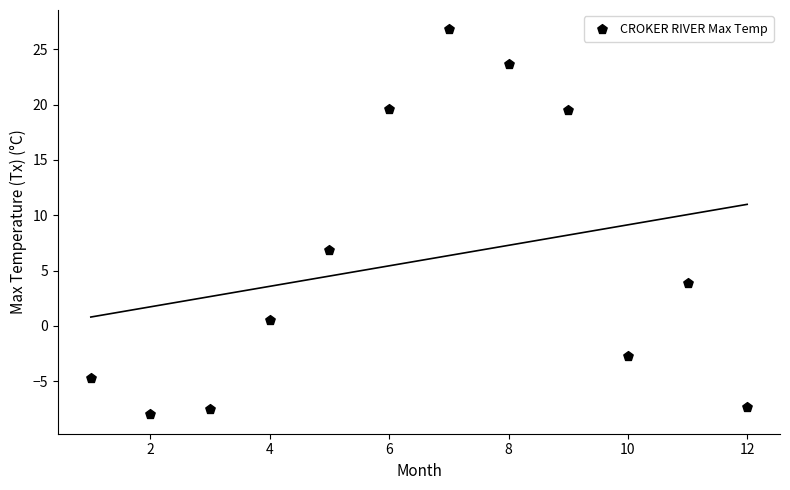

What Y value in the scatter plot is closest to 9?

6.9